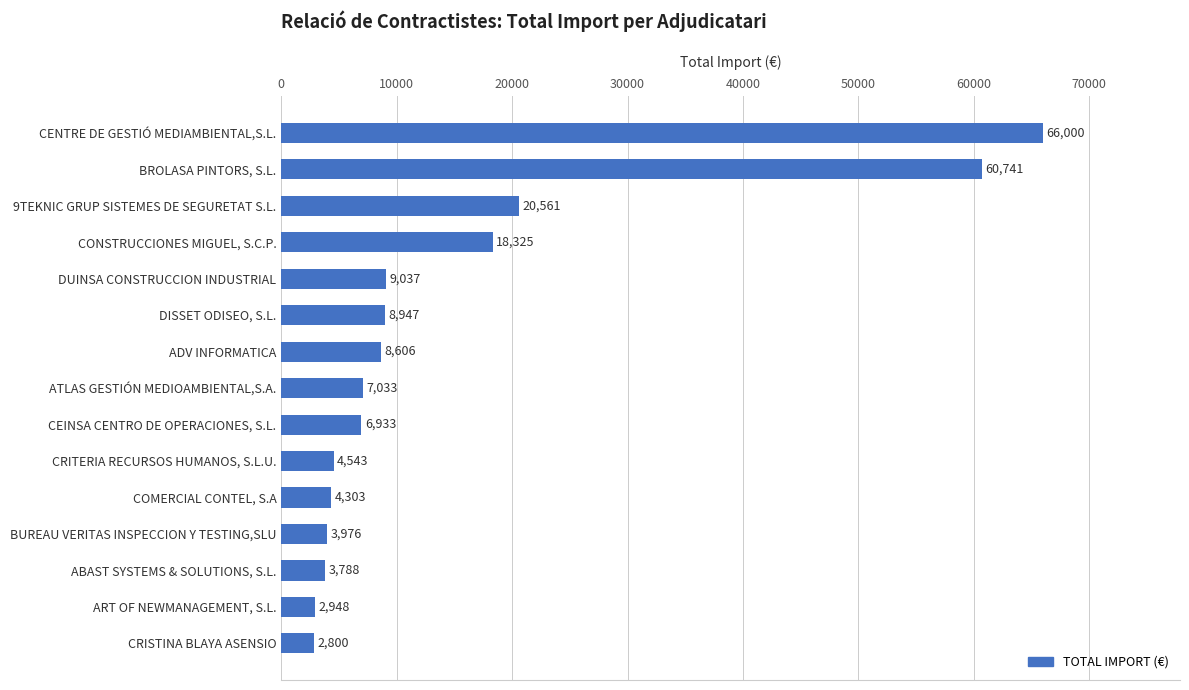

How many data points does each series have?

15